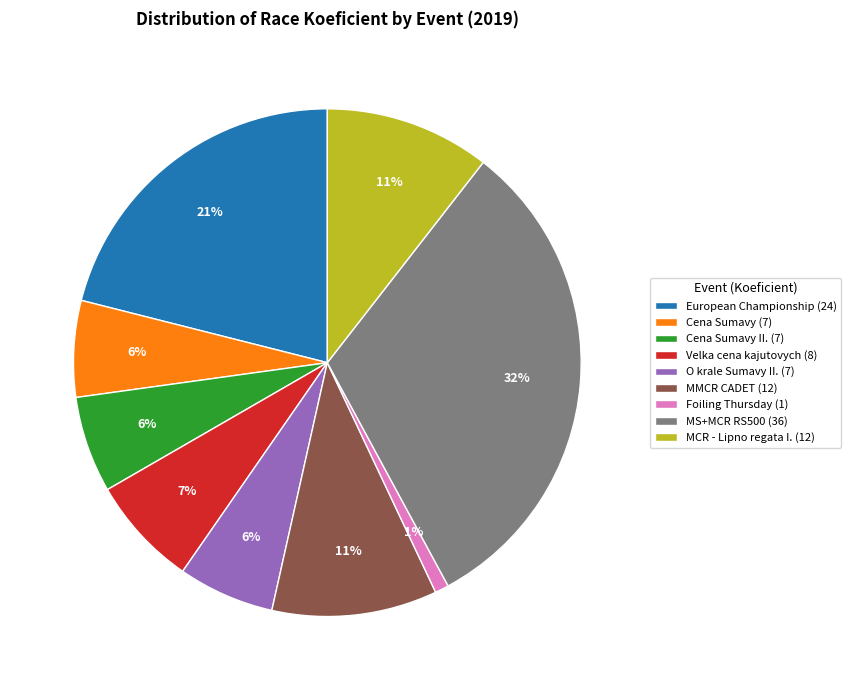

To the nearest percent, what portion does MS+MCR RS500 (36) represent?

32%